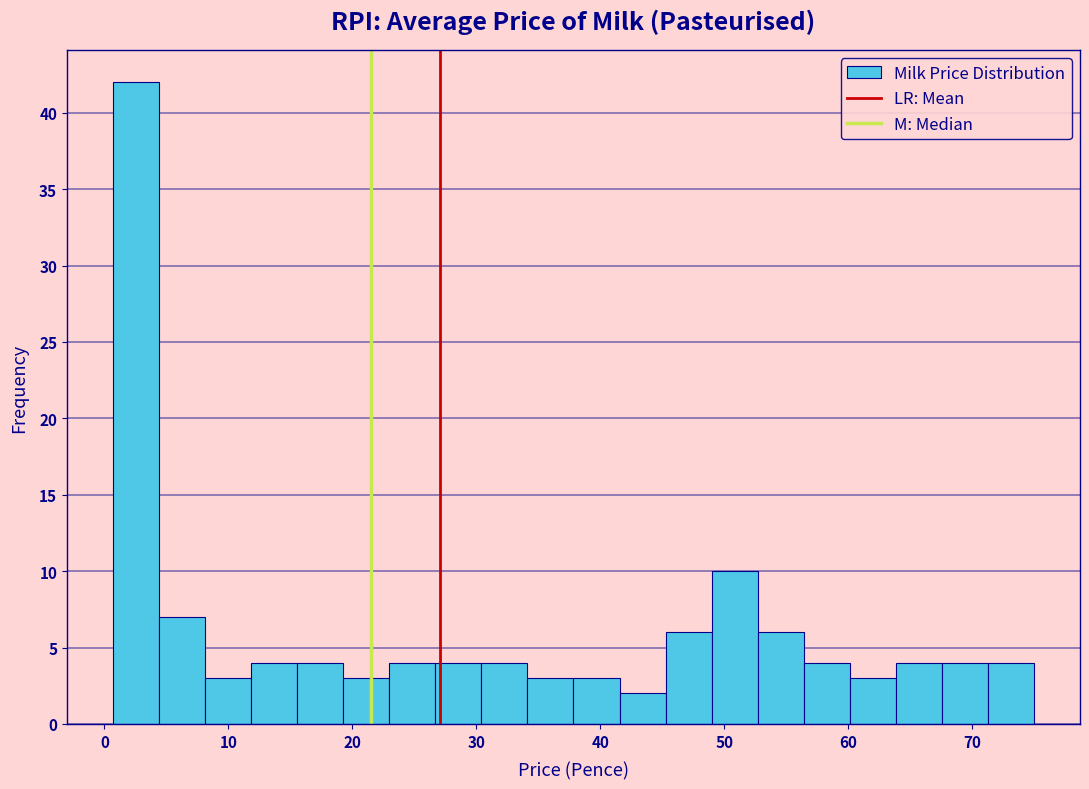

Read against the x-axis, roughly where is the centre of the tallest bar?

3